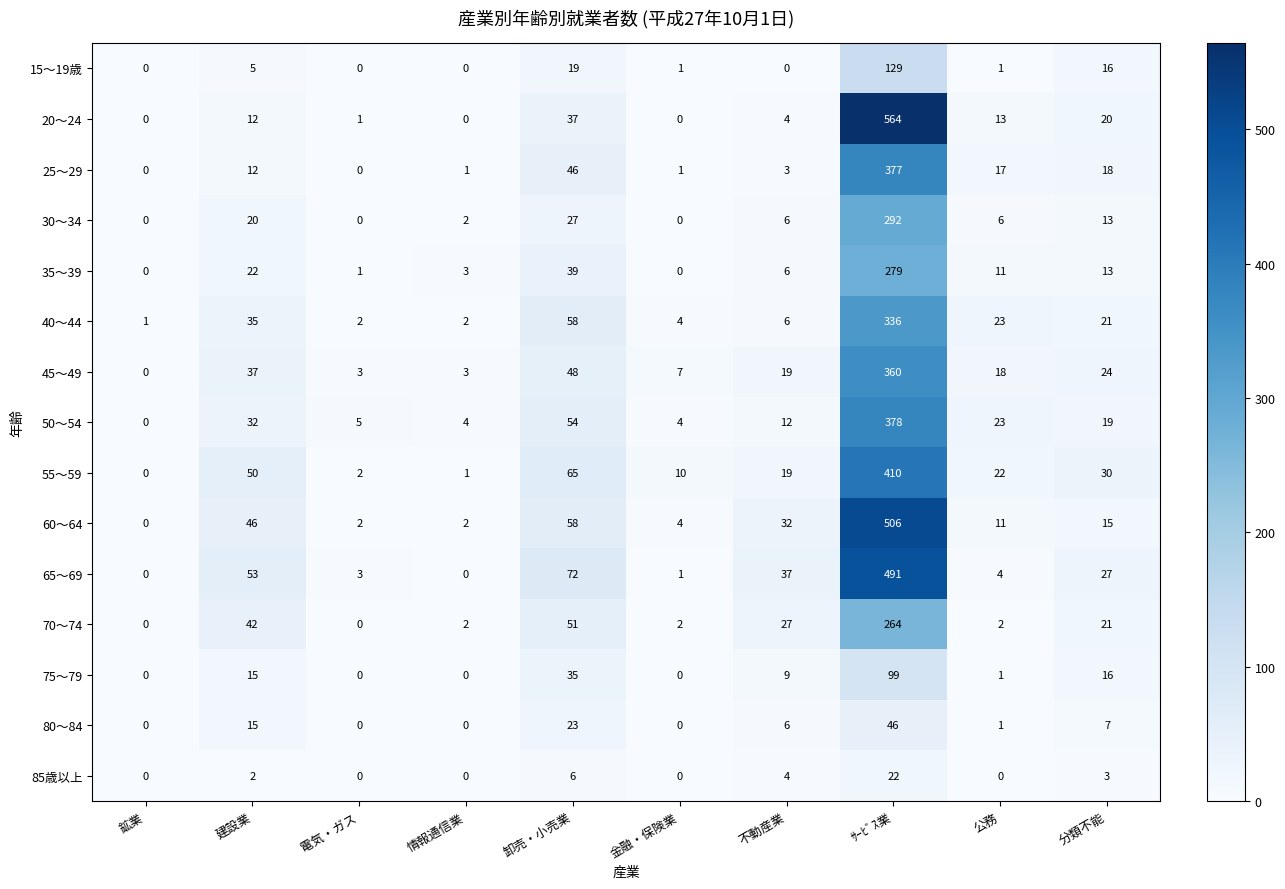

What is the total value across all series at 電気・ガス?

19